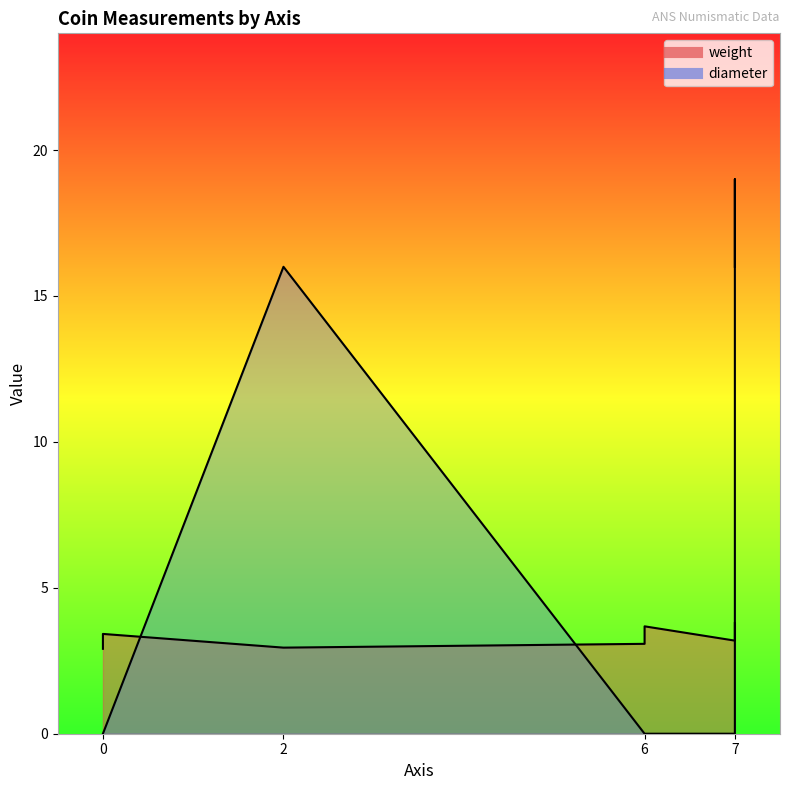

The value of weight at 7 is 3.5. True or false?

True